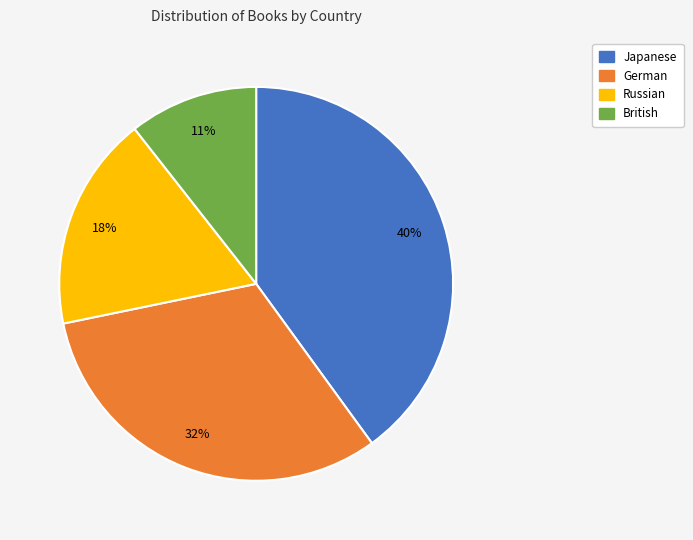

Between British and Russian, which is larger?

Russian